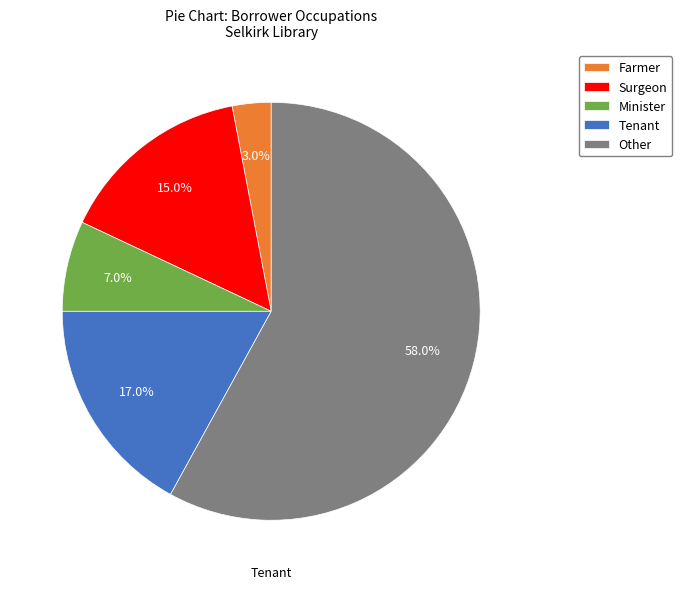

Approximately how many times larger is the value at Tenant compared to Surgeon?

1.1